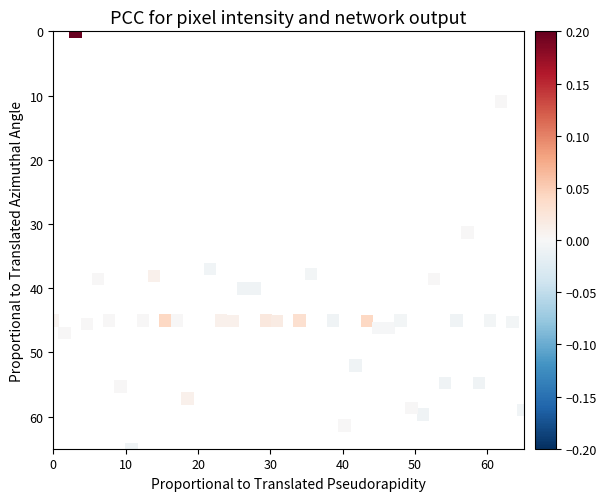

What Y value in the scatter plot is closest to 32?

31.3